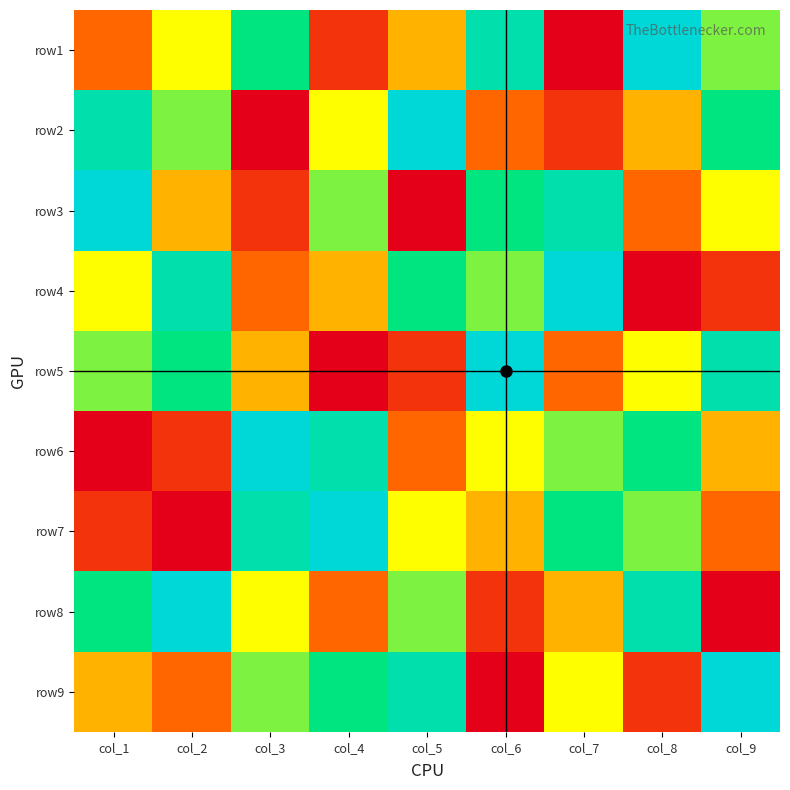

Reading left to right, list all the values displayed in this chart.

row1: 3	5	7	2	4	8	1	9	6
row2: 8	6	1	5	9	3	2	4	7
row3: 9	4	2	6	1	7	8	3	5
row4: 5	8	3	4	7	6	9	1	2
row5: 6	7	4	1	2	9	3	5	8
row6: 1	2	9	8	3	5	6	7	4
row7: 2	1	8	9	5	4	7	6	3
row8: 7	9	5	3	6	2	4	8	1
row9: 4	3	6	7	8	1	5	2	9